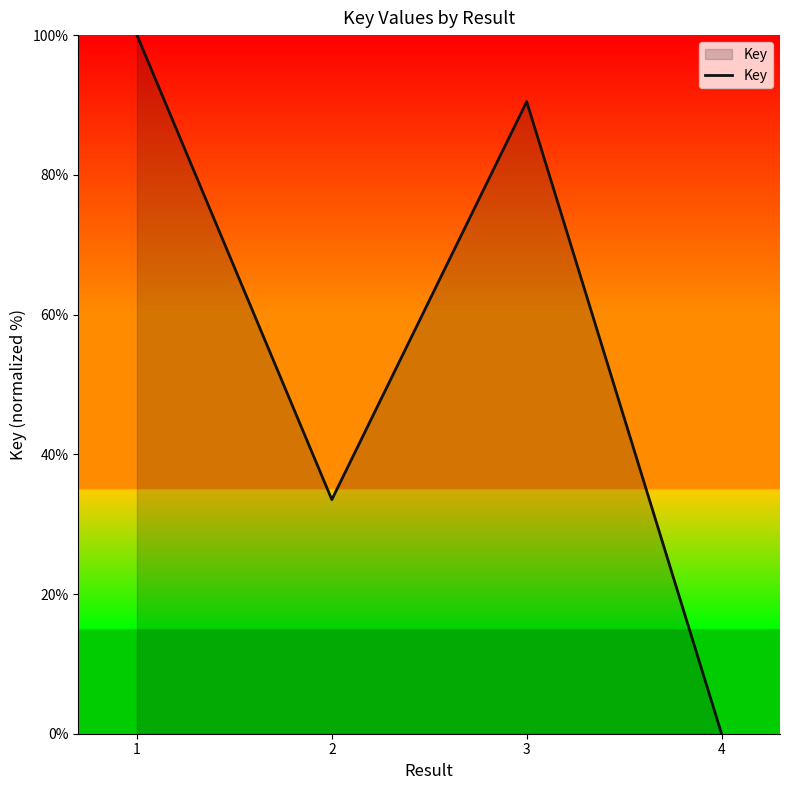

Where does the data first go above 90?

1